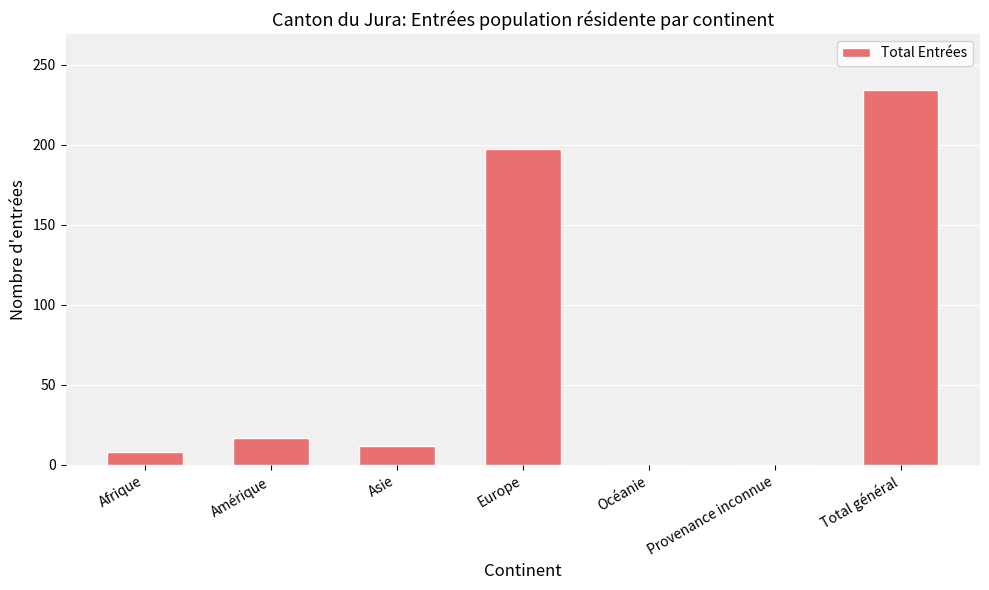

True or false: the data shows 8 at Amérique.

False